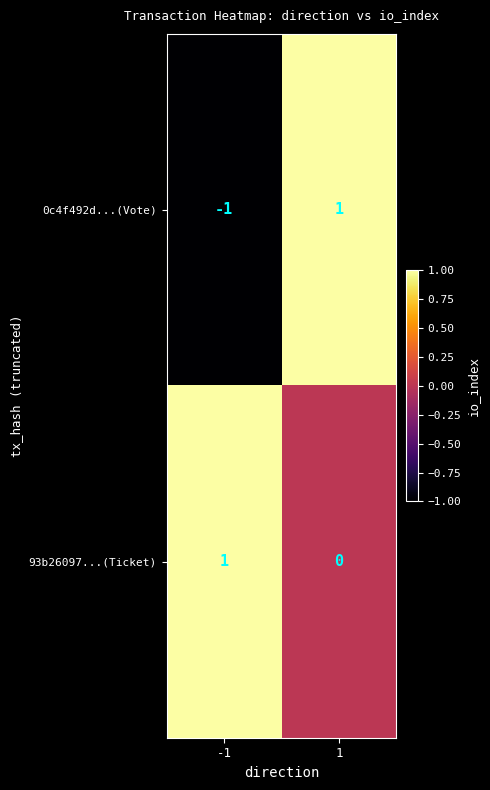

What is the spread (max minus min) of values at 1?

1